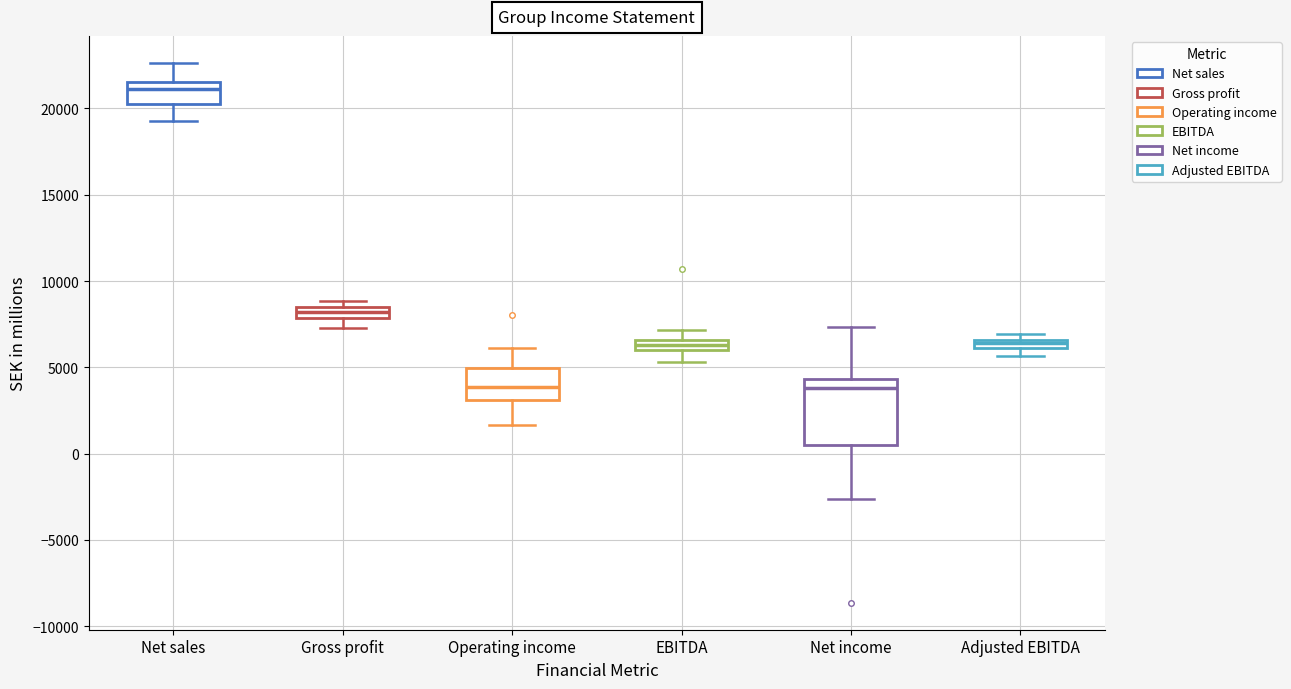

Which box has the highest median line?

Net sales